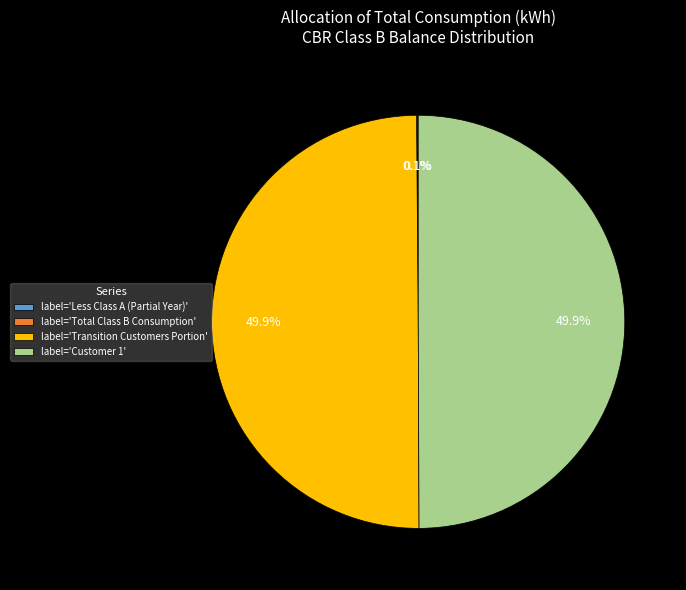

What portion of the pie excludes label='Customer 1'?

50.1%